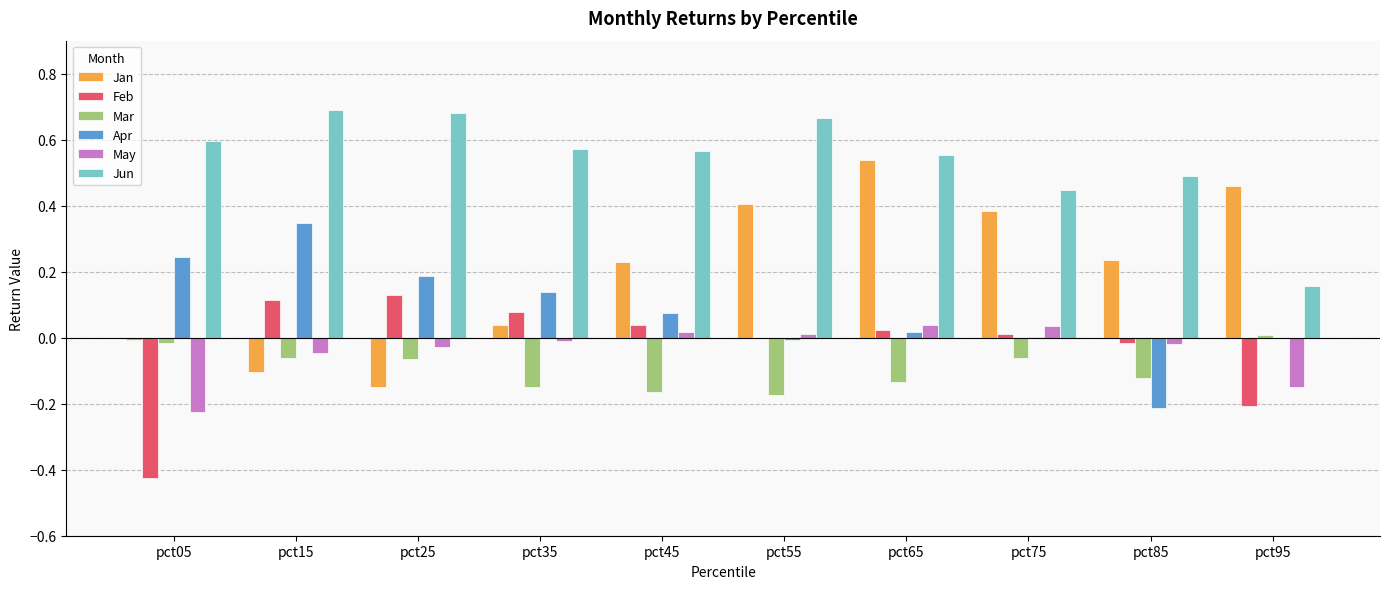

Is it true that Apr equals -0.0 at pct55?

True